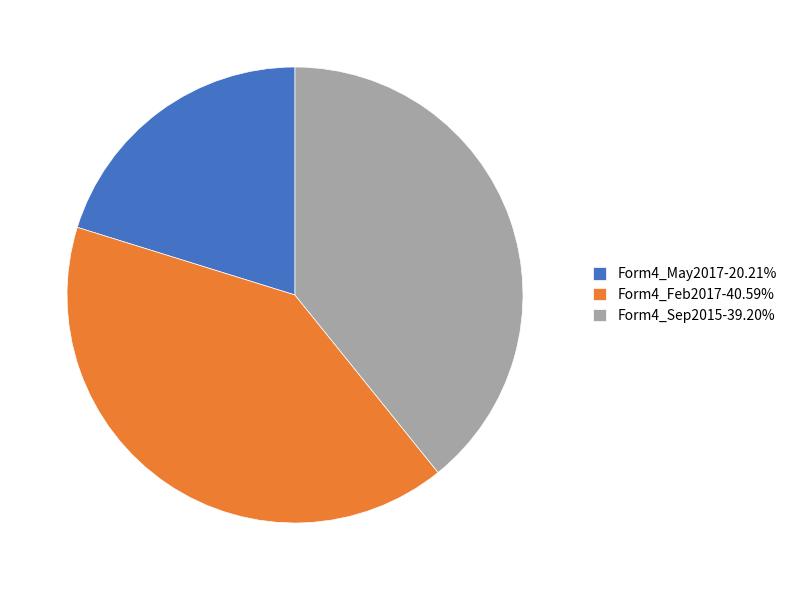

Is the sum of Form4_Feb2017-40.59% and Form4_Sep2015-39.20% greater than half?

Yes